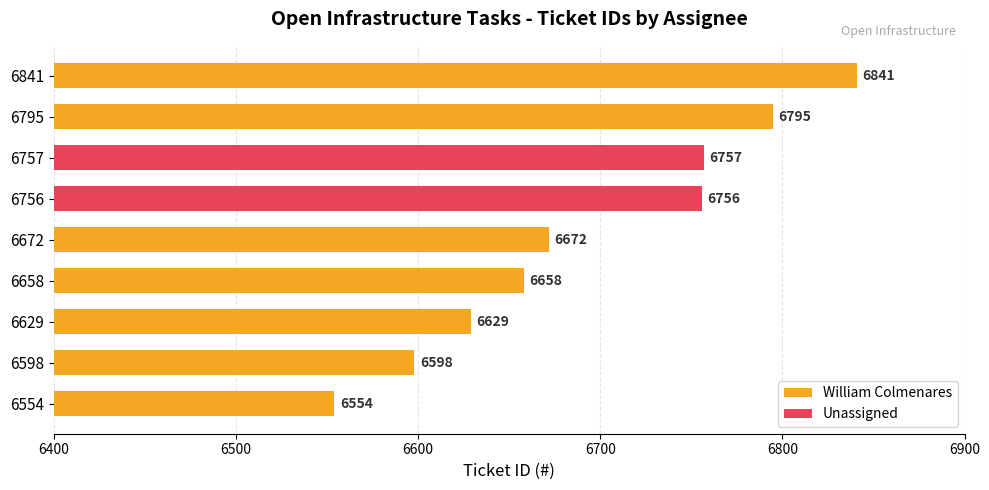

Rank the categories by William Colmenares value from highest to lowest.

6841, 6795, 6672, 6658, 6629, 6598, 6554